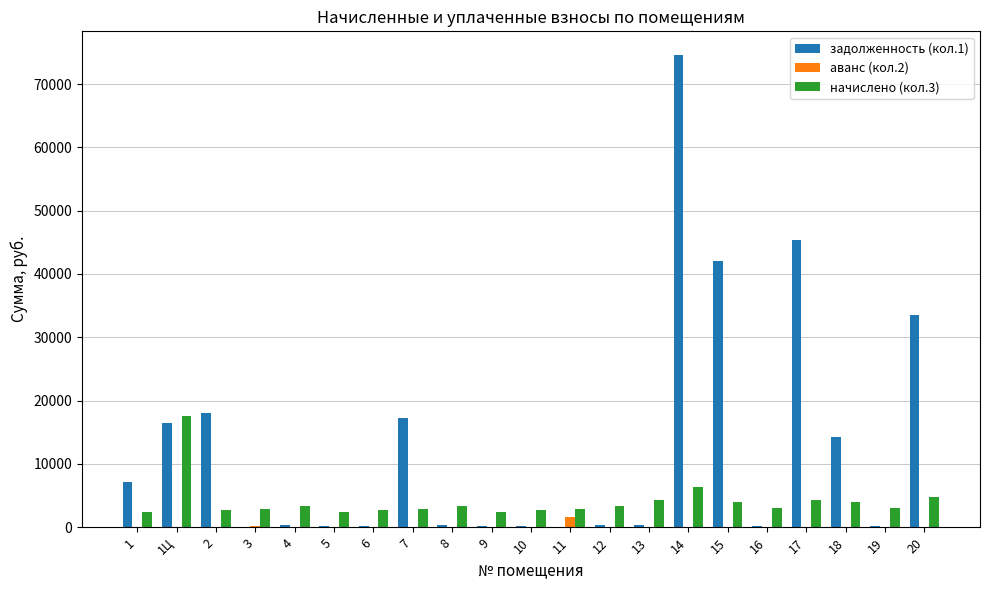

What is the average value of the задолженность (кол.1) series?

12916.0